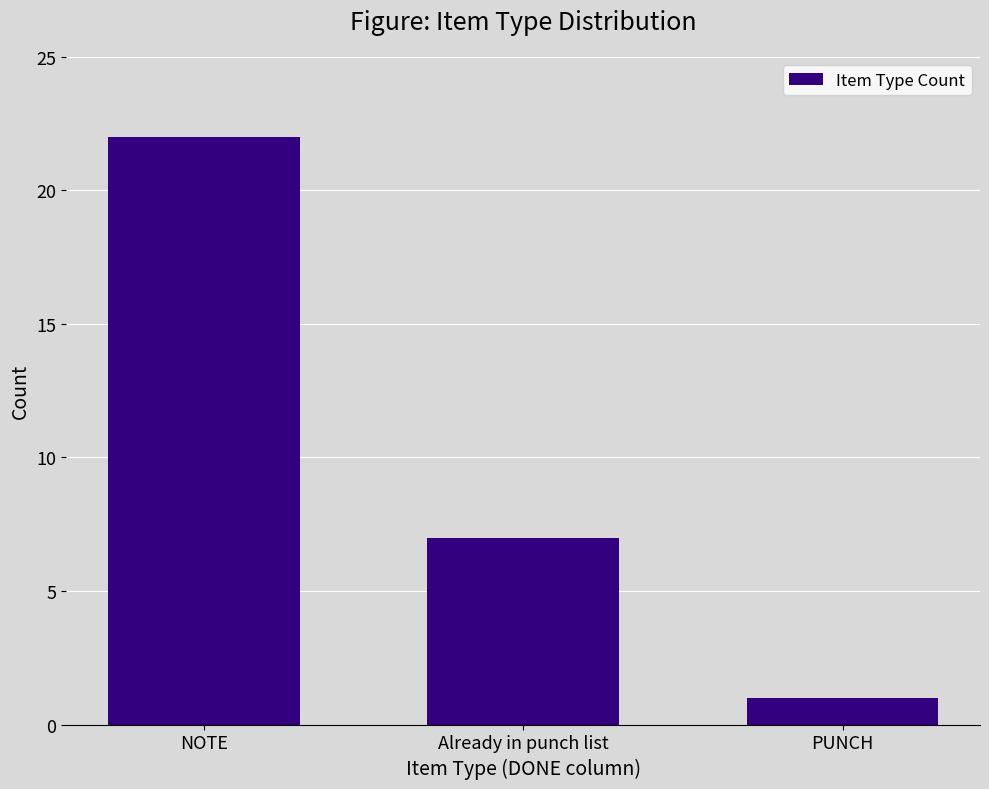

Reading left to right, extract all data points from this chart.

NOTE=22	Already in punch list=7	PUNCH=1